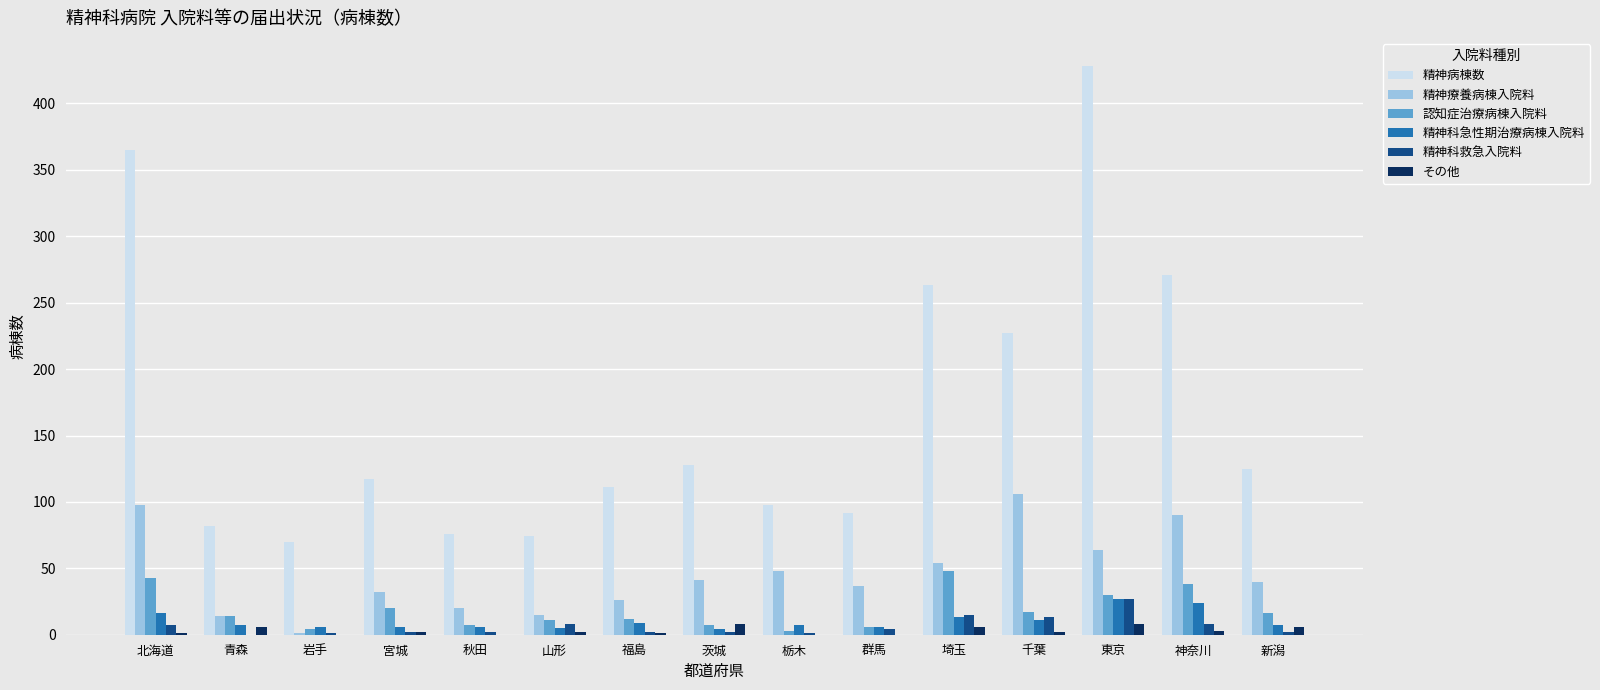

Does the chart contain stacked bars?

No